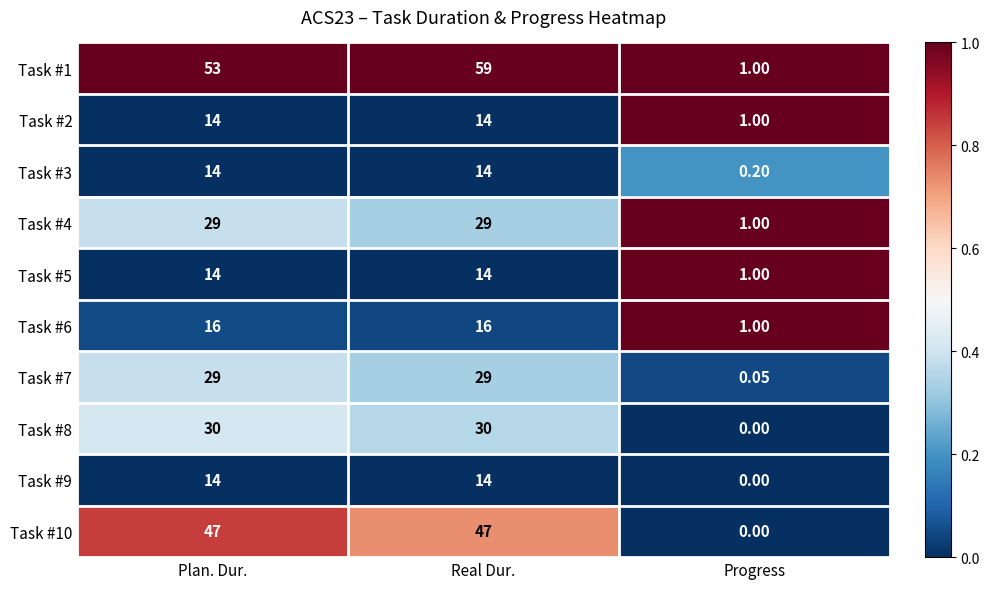

Which category has the lowest value across all series?

Progress